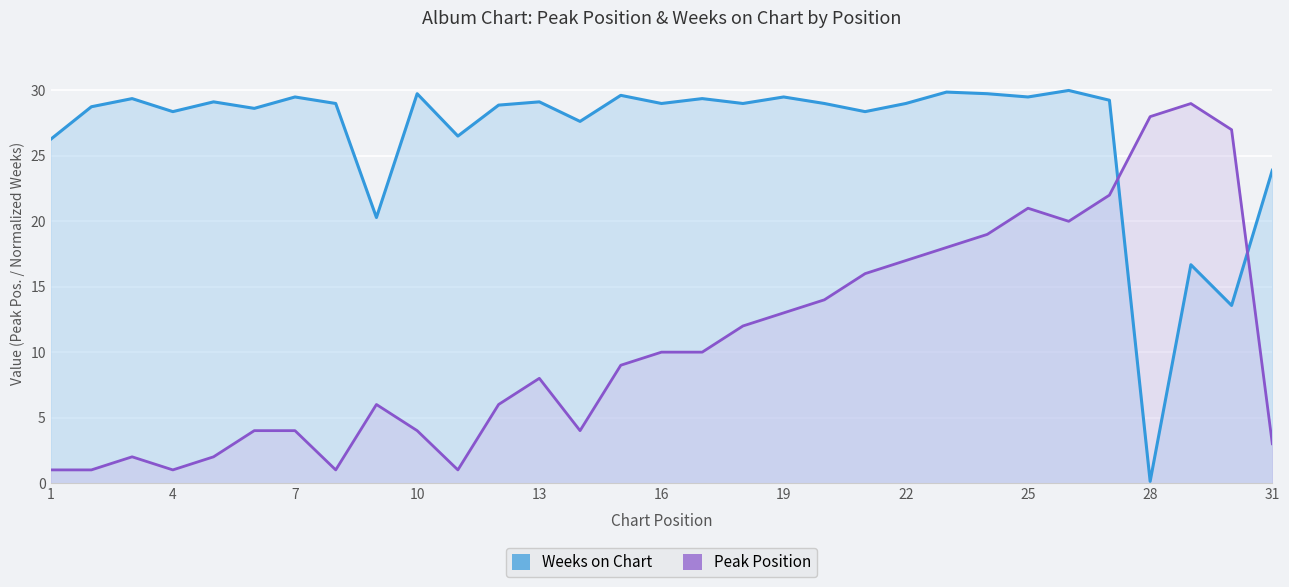

What is the difference between the maximum and minimum values in the Weeks on Chart series?

29.9